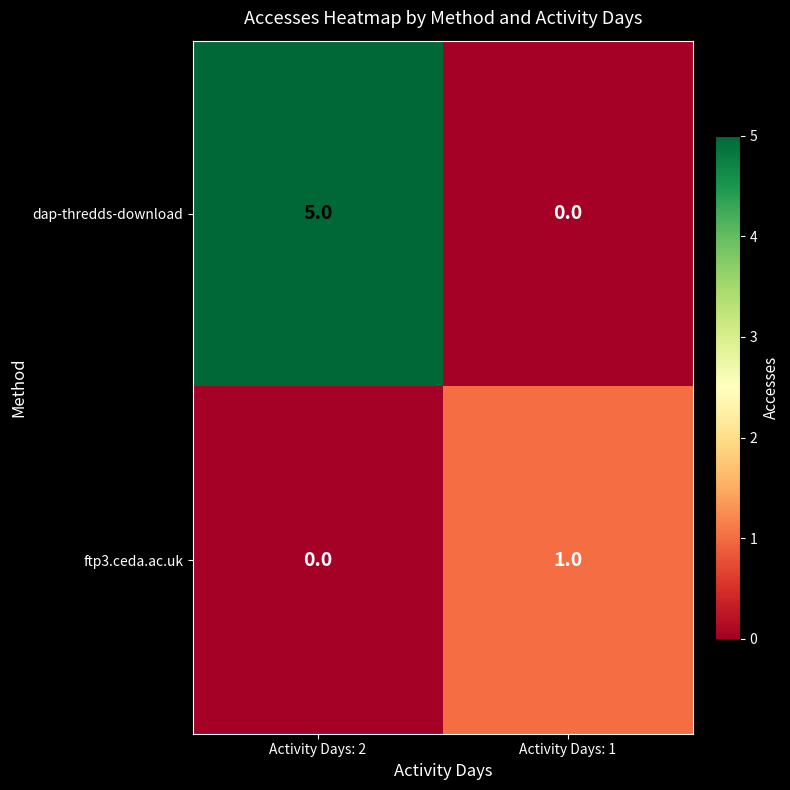

What is the spread (max minus min) of values at Activity Days: 1?

1